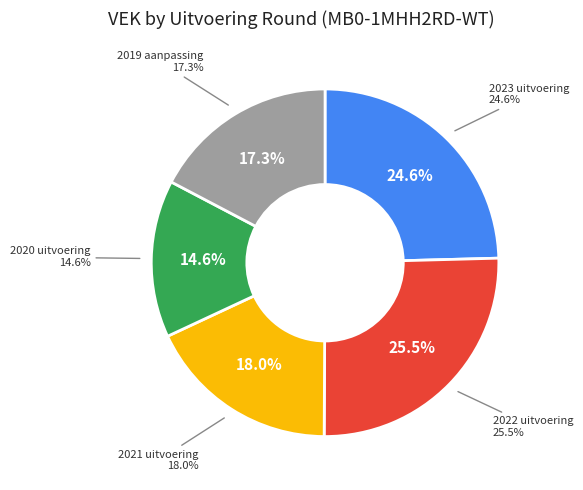

To the nearest percent, what is the average slice percentage?

20%